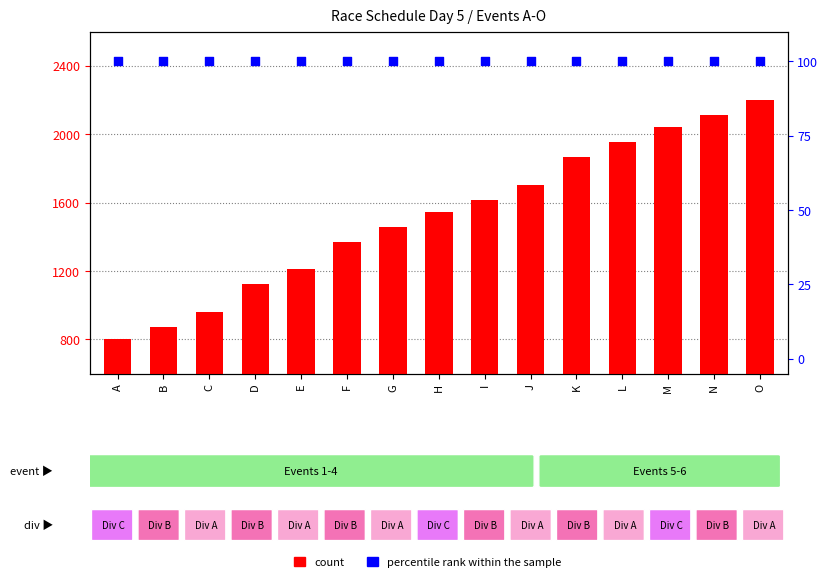

Which series has the largest total across all categories?

count